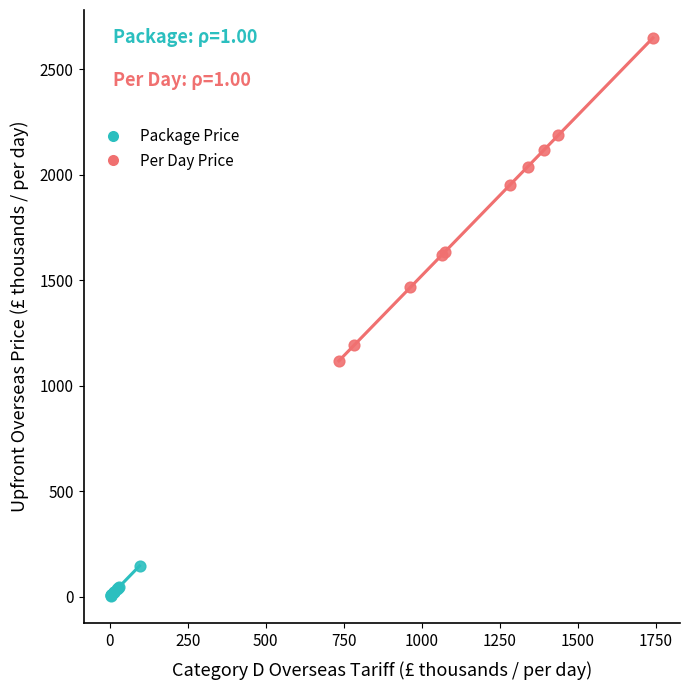

Which series contains the lowest Y value?

Package Price